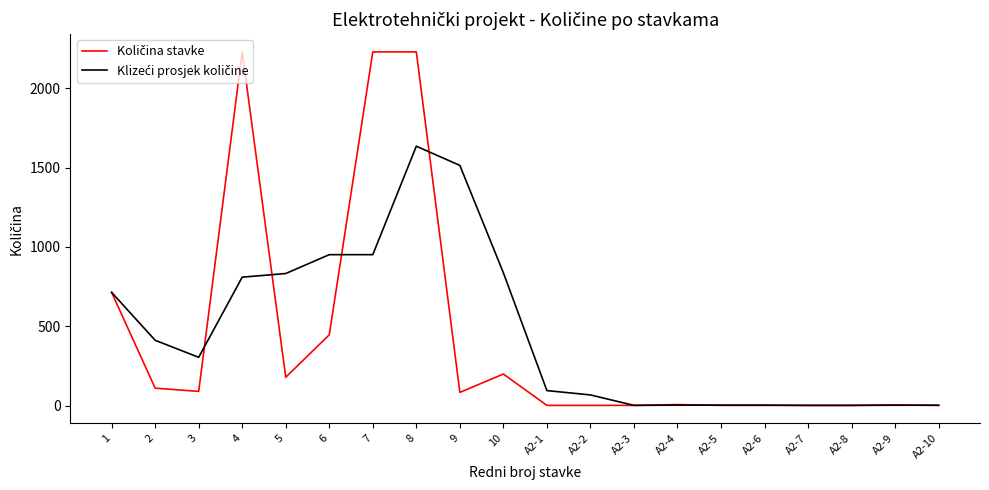

At which category is the sum across all series the highest?

8